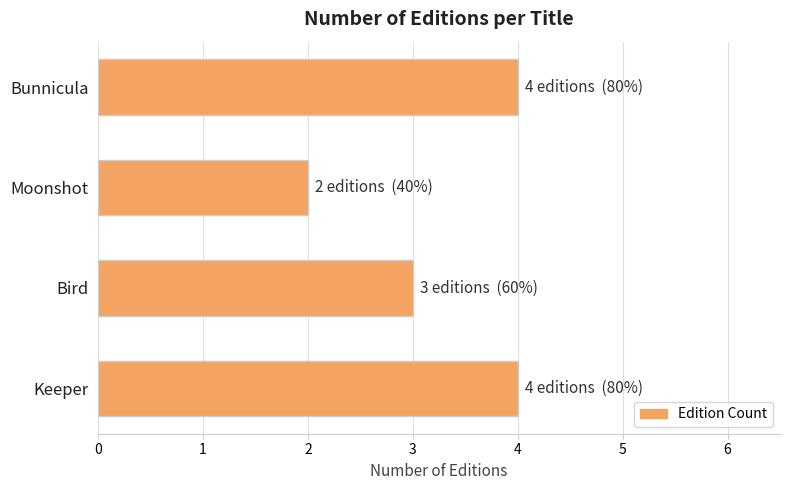

What is the difference between the maximum and minimum values?

2